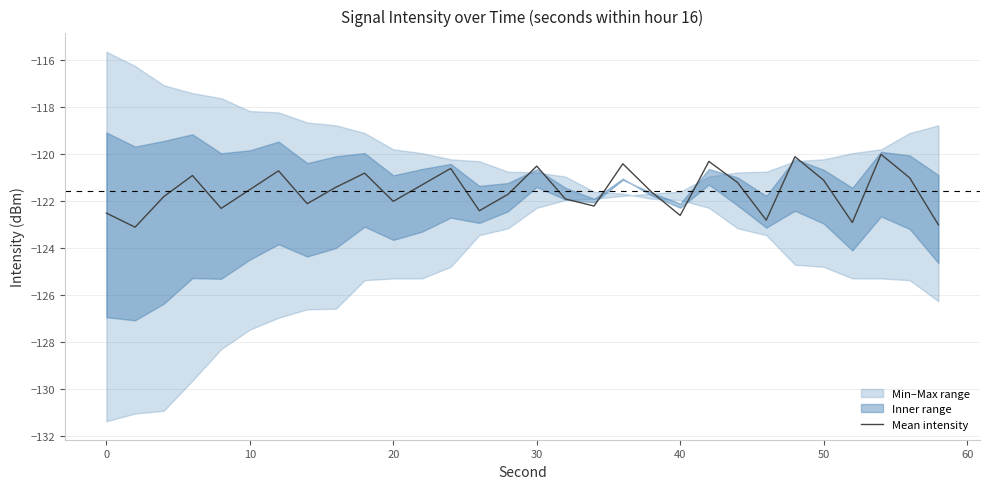

Is it true that the value at 22 is -202.5?

False